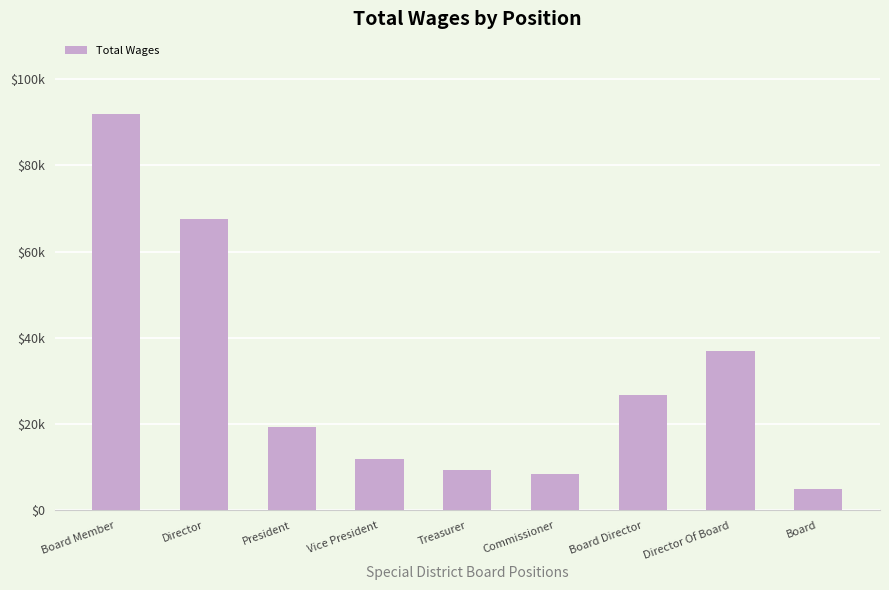

Are the bars horizontal?

No